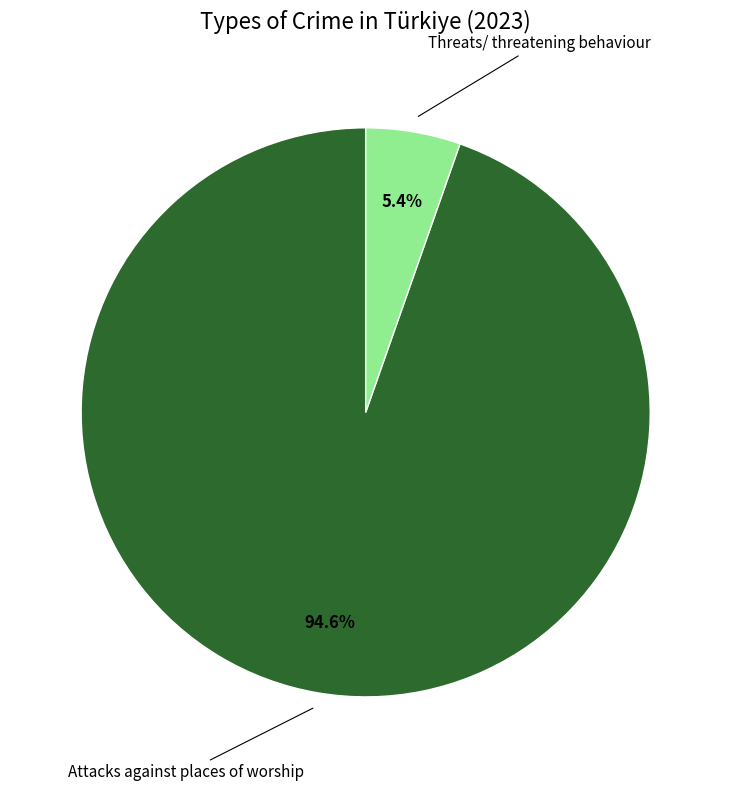

Is there a majority slice in this chart?

Yes